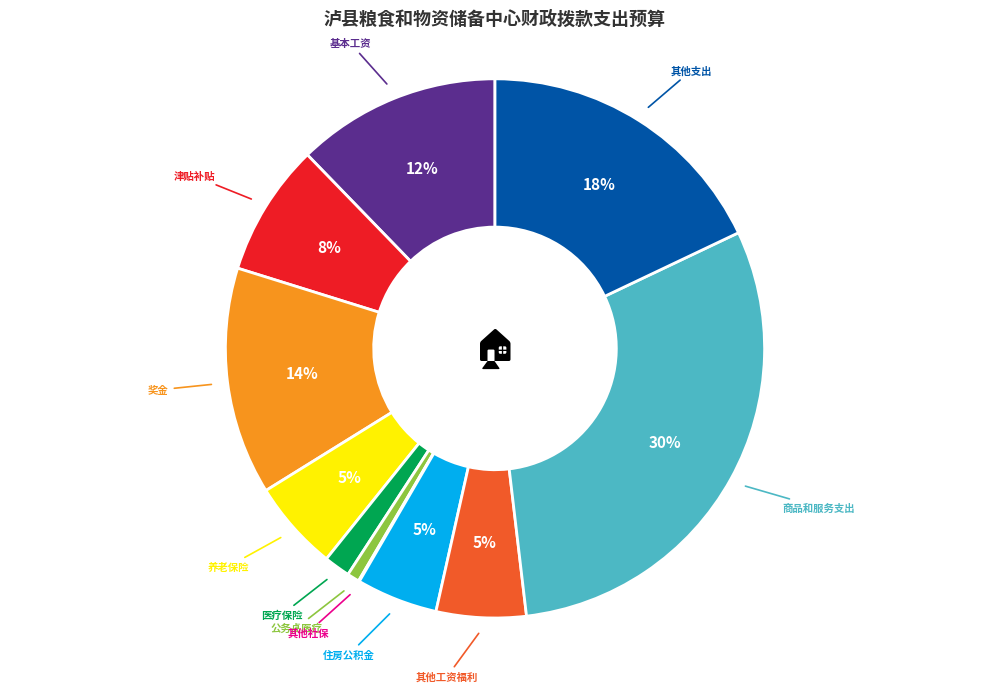

To the nearest percent, what is the average slice percentage?

9%